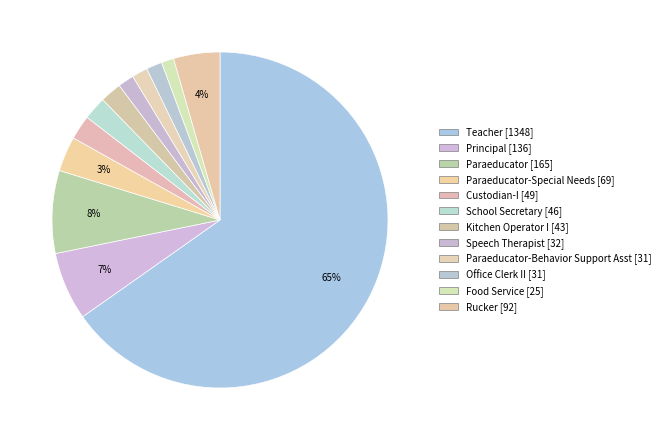

Rank the categories by value from lowest to highest.

Food Service, Office Clerk II, Paraeducator-Behavior Support Asst, Speech Therapist, Kitchen Operator I, School Secretary, Custodian-I, Paraeducator-Special Needs, Rucker, Principal, Paraeducator, Teacher